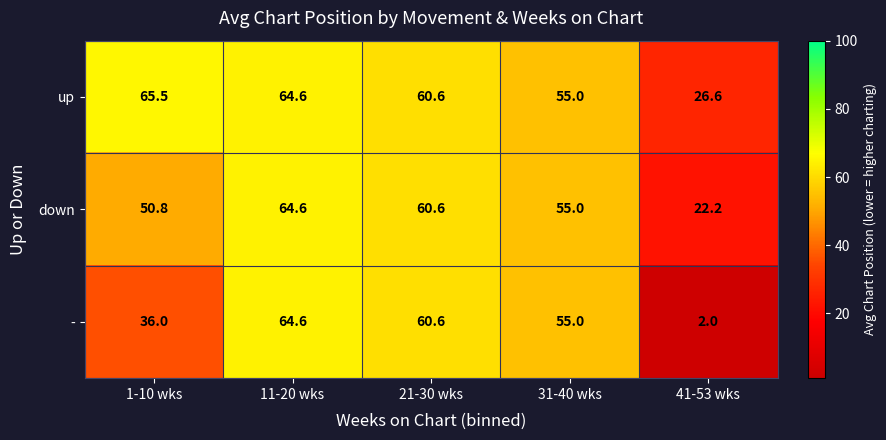

Rank the categories by - value from lowest to highest.

41-53 wks, 1-10 wks, 31-40 wks, 21-30 wks, 11-20 wks